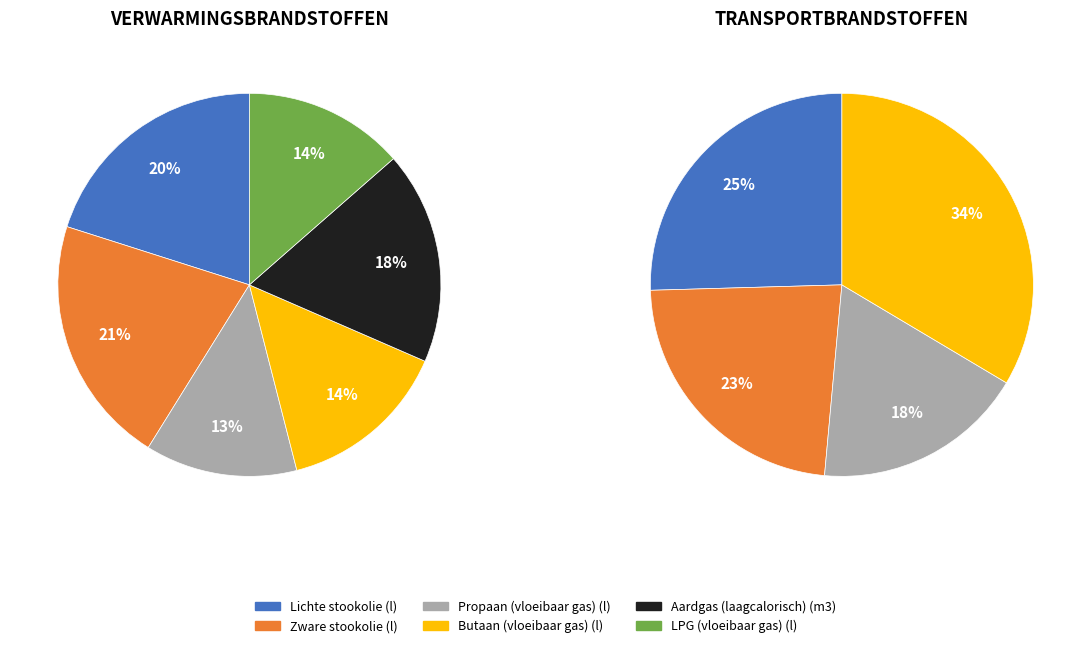

Do Lichte stookolie (l) and Butaan (vloeibaar gas) (l) together represent more than half of the pie?

No